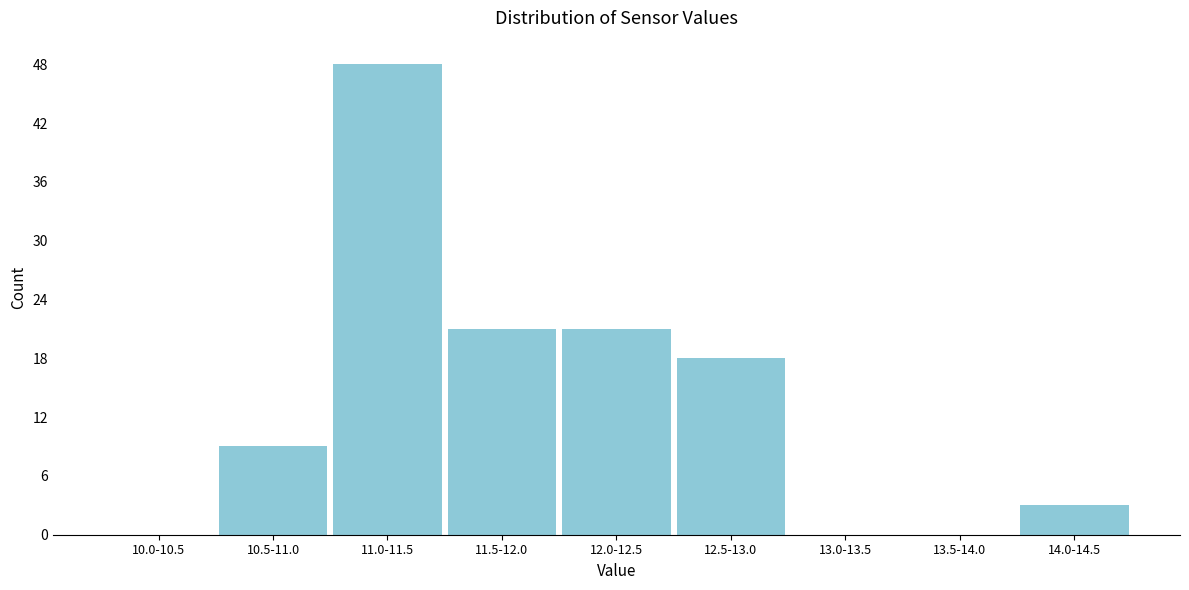

Reading left to right, what are all the values shown in this chart?

10.0-10.5=0	10.5-11.0=9	11.0-11.5=48	11.5-12.0=21	12.0-12.5=21	12.5-13.0=18	13.0-13.5=0	13.5-14.0=0	14.0-14.5=3